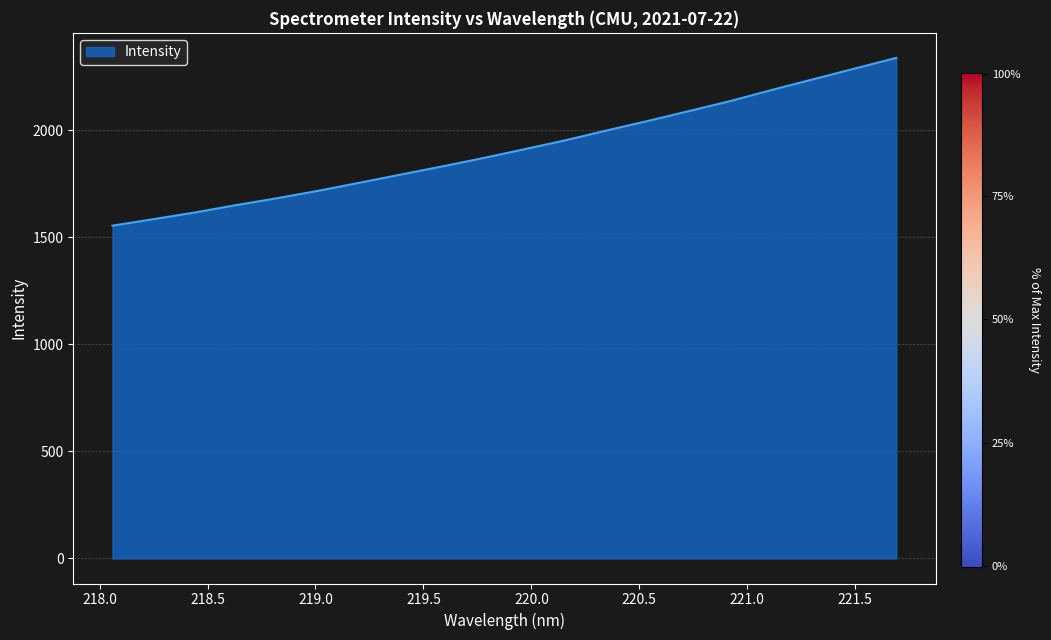

What is the greatest value displayed?

2338.3